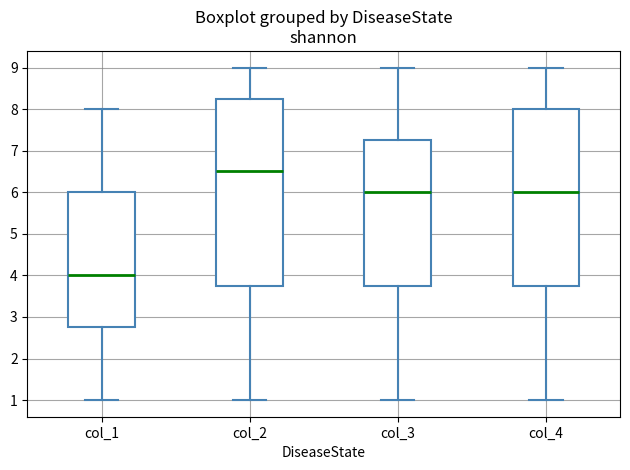

Comparing the boxes themselves (not the whiskers), which one is the tallest?

col_2